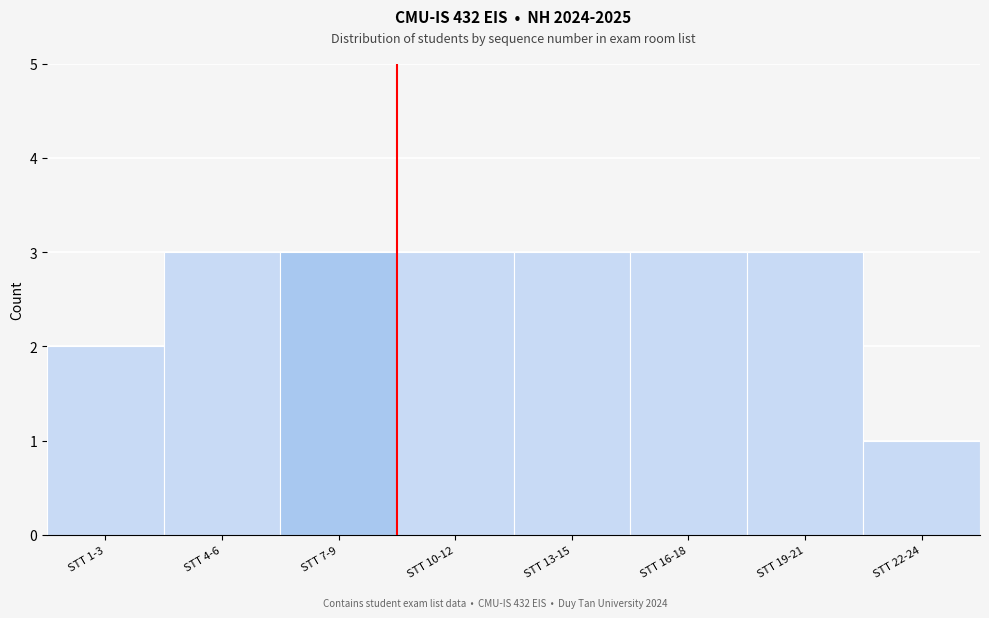

Reading left to right, transcribe all the data shown in this chart.

STT 1-3=2	STT 4-6=3	STT 7-9=3	STT 10-12=3	STT 13-15=3	STT 16-18=3	STT 19-21=3	STT 22-24=1